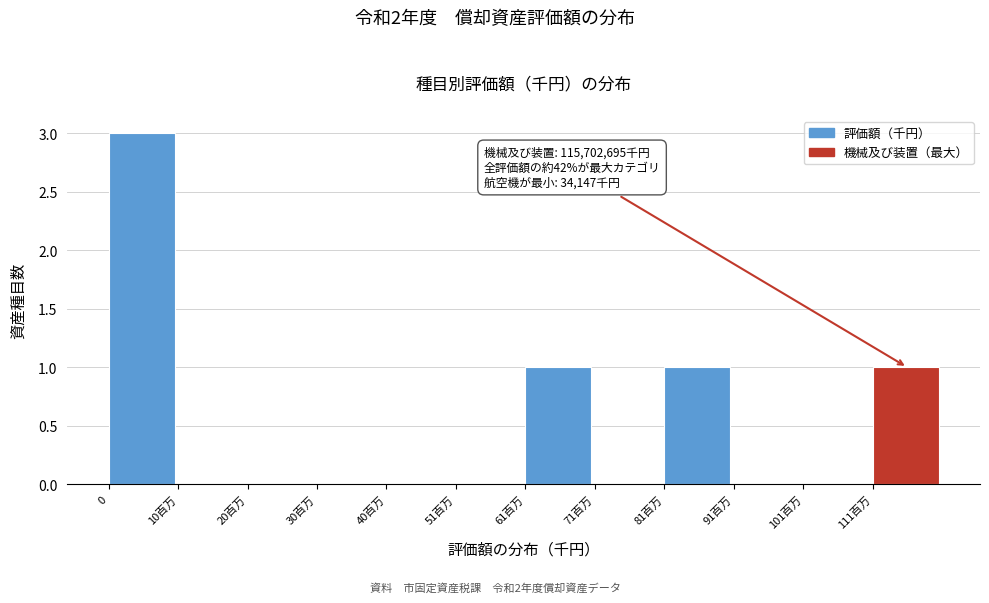

Reading left to right, what are all the values shown in this chart?

0=3	10百万=0	20百万=0	30百万=0	40百万=0	51百万=0	61百万=1	71百万=0	81百万=1	91百万=0	101百万=0	111百万=1